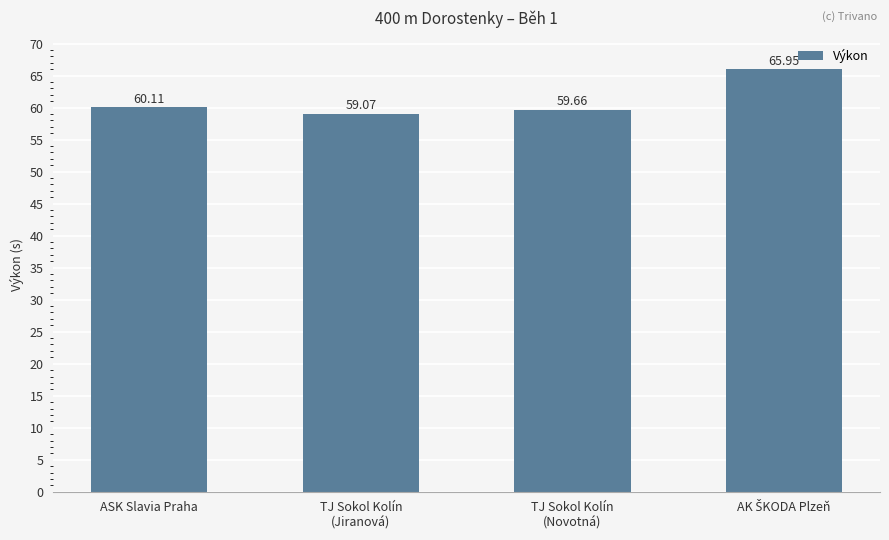

Which label corresponds to the smallest value in the chart?

TJ Sokol Kolín
(Jiranová)